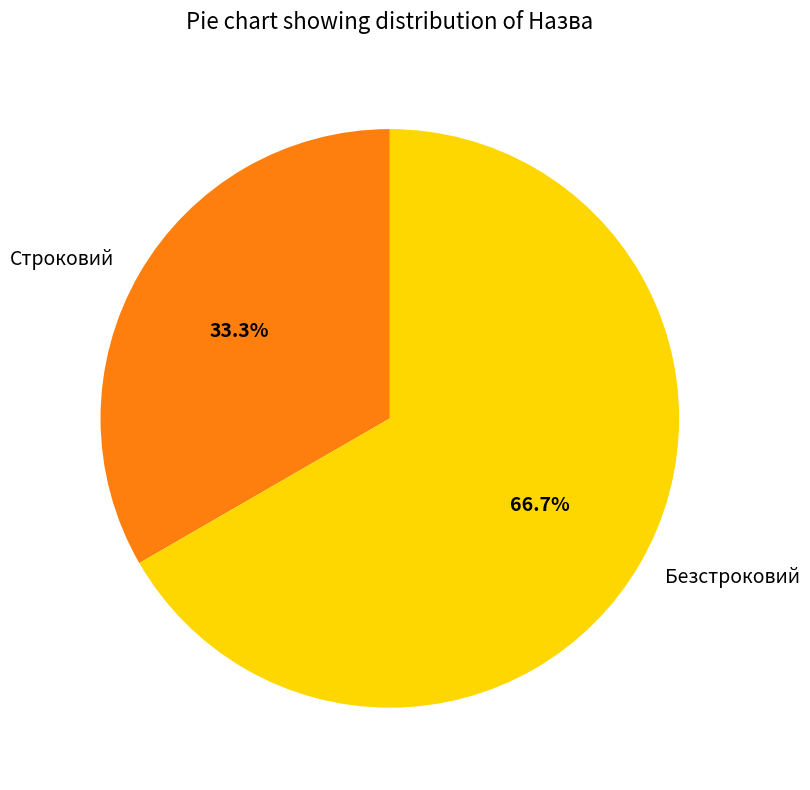

To the nearest percent, what is the combined percentage of Безстроковий and Строковий?

100%